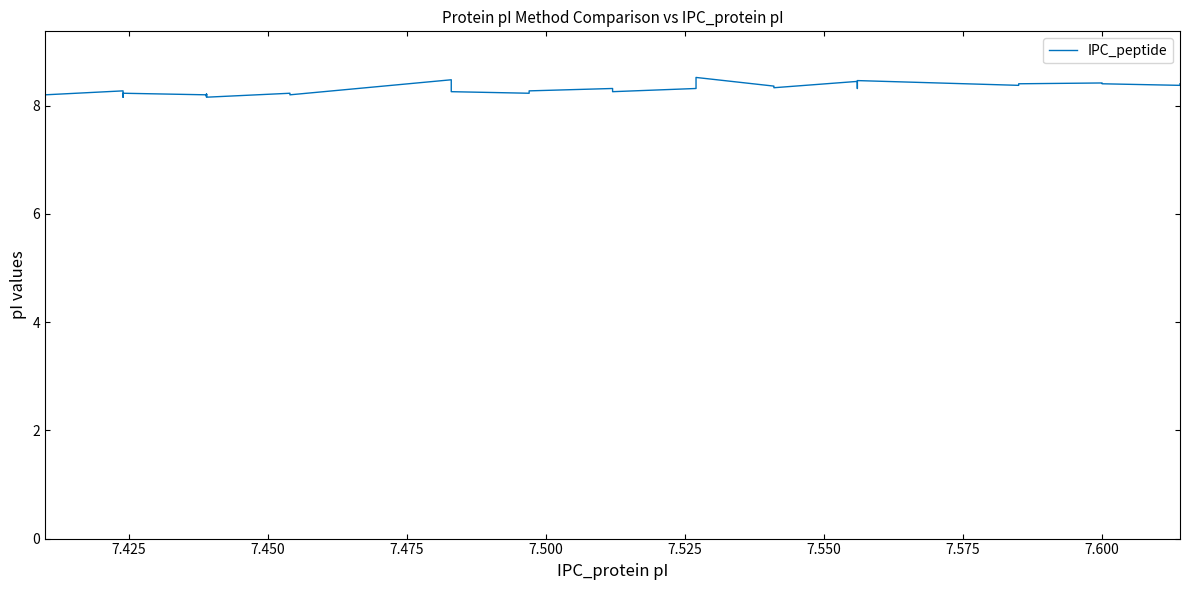

How many values are between 8 and 9?

40